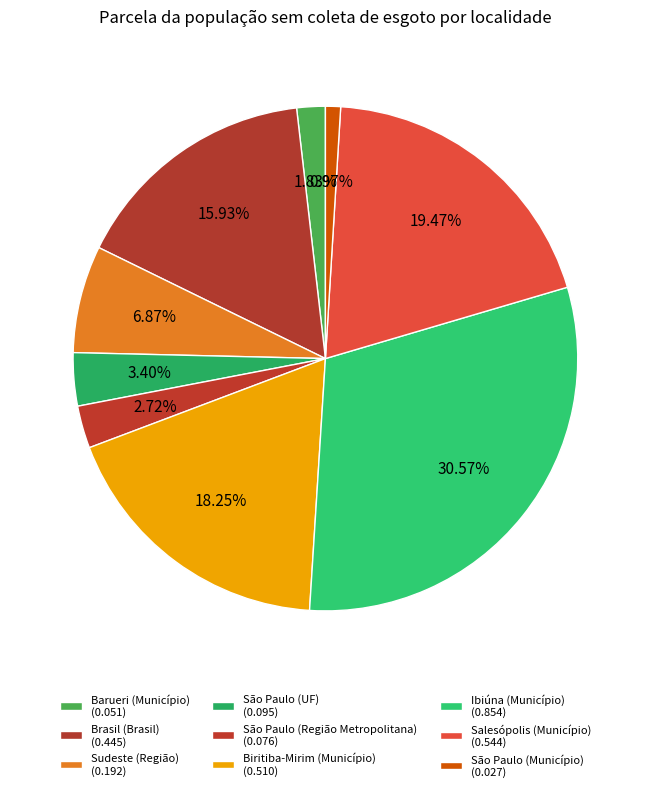

How many segments does this pie chart have?

9